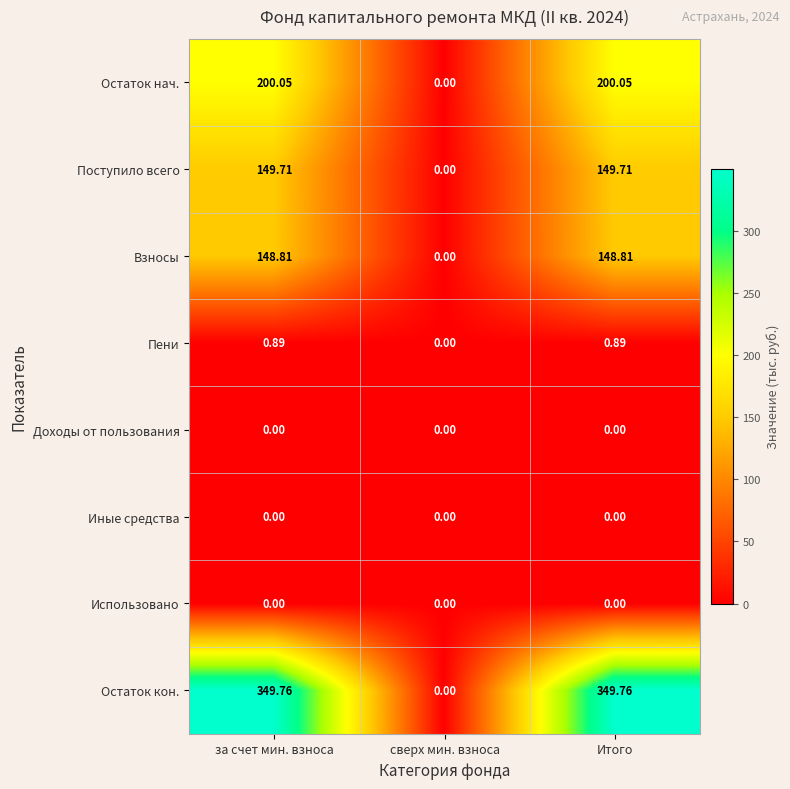

Which series has the largest total across all categories?

Остаток кон.